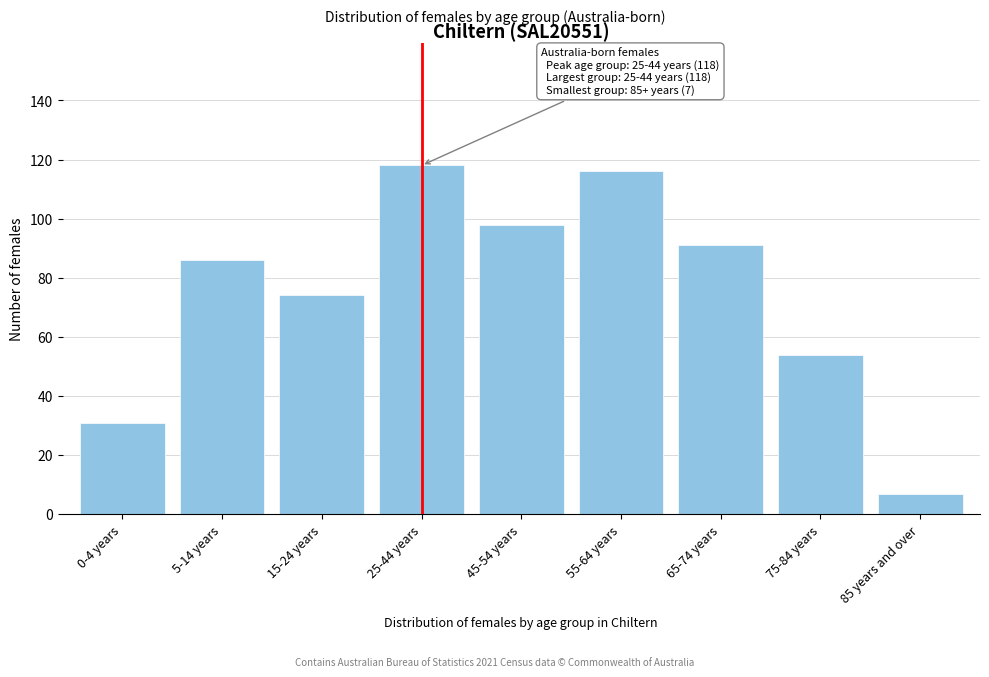

Reading right to left, transcribe all the data shown in this chart.

85 years and over=7	75-84 years=54	65-74 years=91	55-64 years=116	45-54 years=98	25-44 years=118	15-24 years=74	5-14 years=86	0-4 years=31